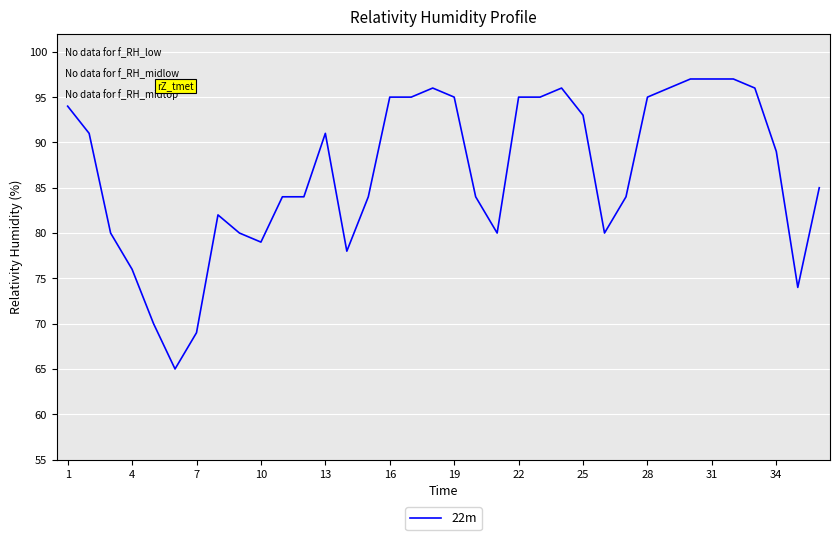

What is the smallest value displayed?

65